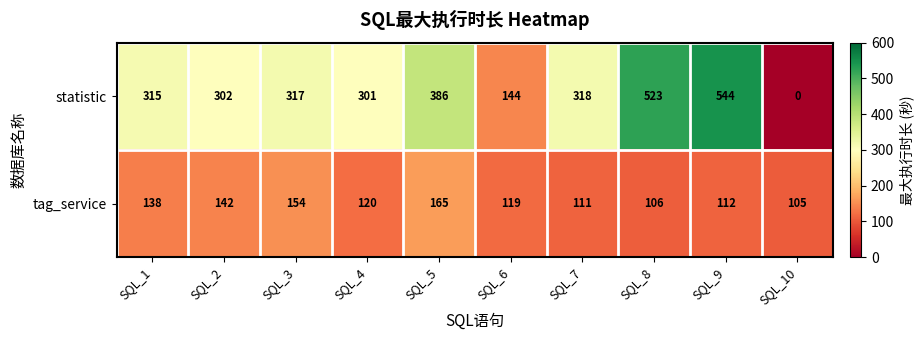

List the series in order of their peak value, lowest first.

tag_service, statistic